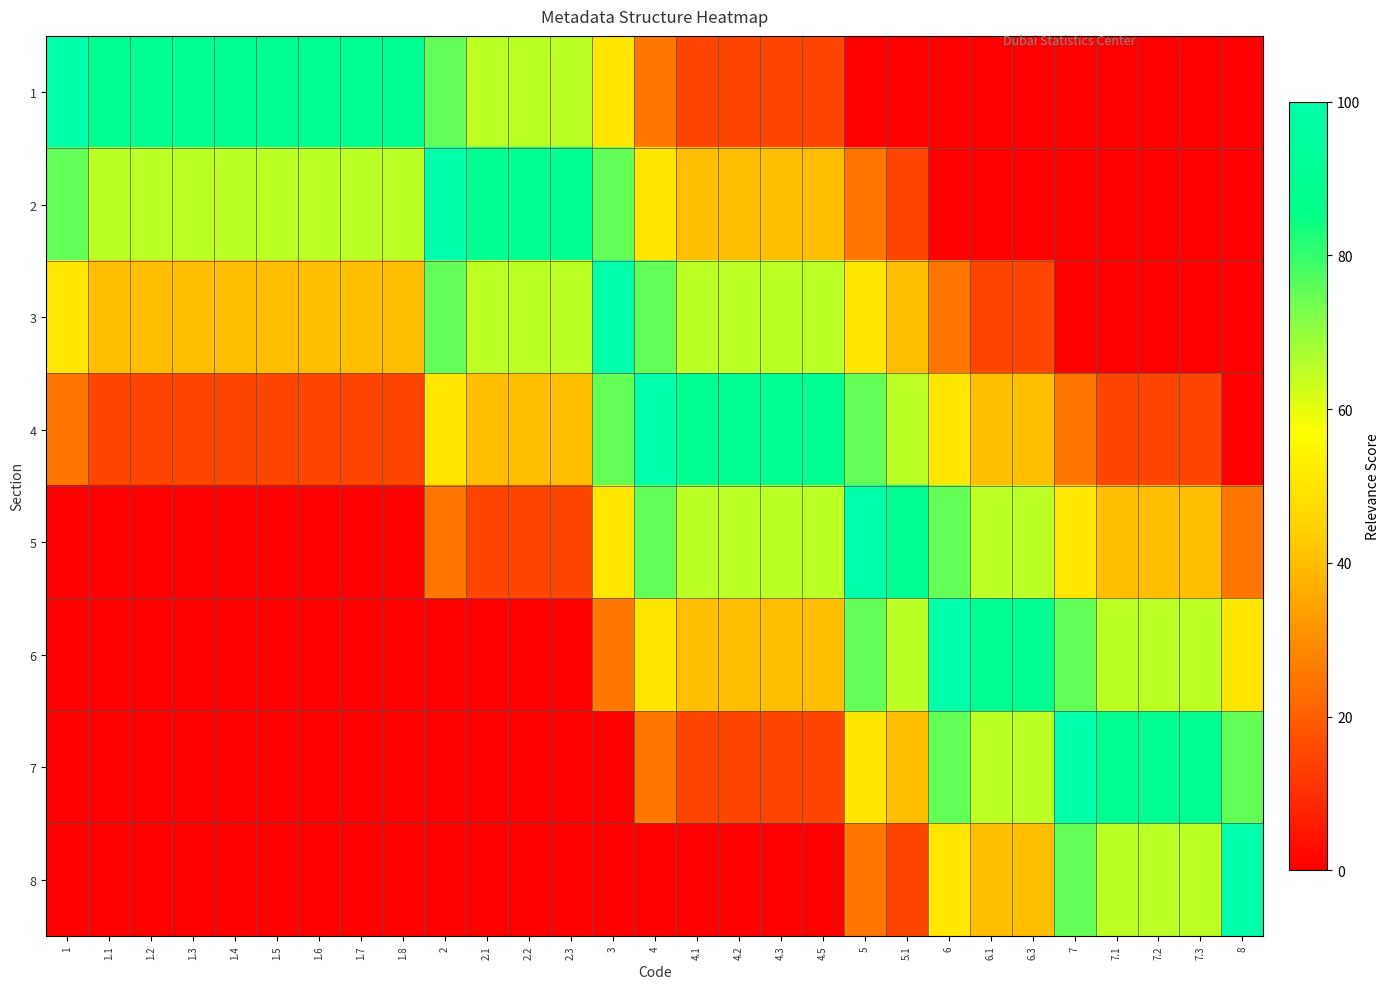

At which category does the chart reach its minimum across all series?

5